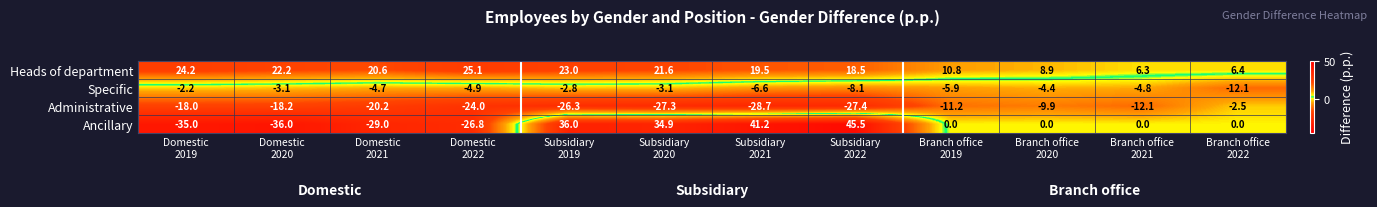

Which series has the widest spread of values?

Ancillary